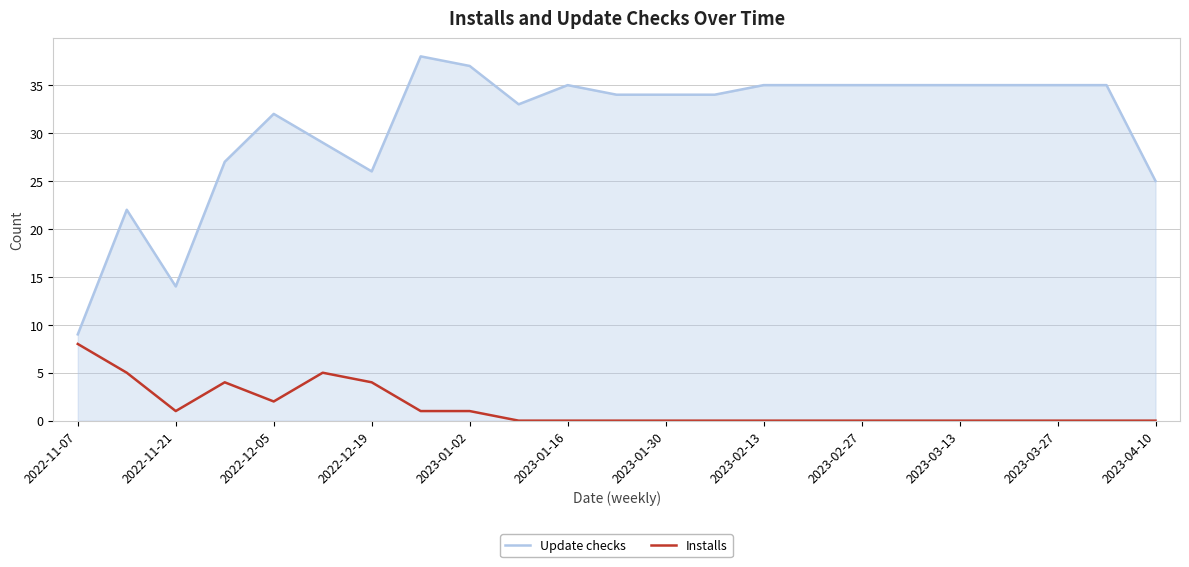

True or false: Update checks and Installs cross at least once.

False